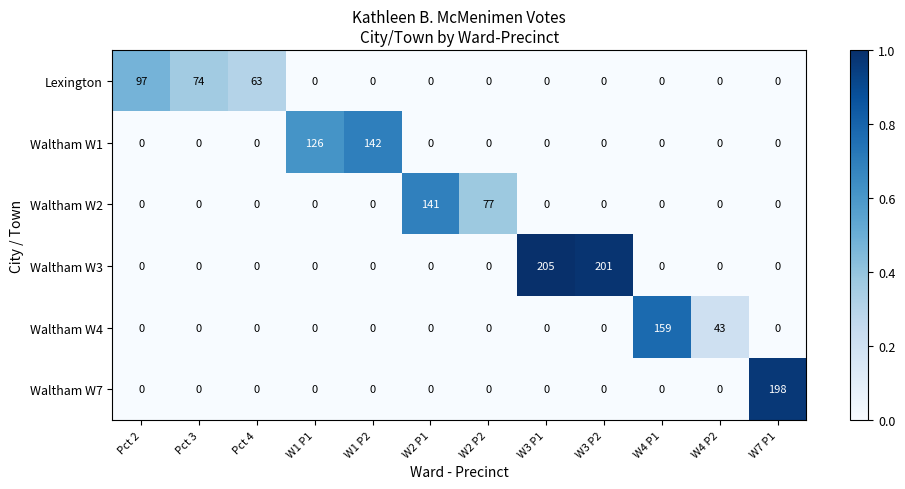

What value does the Waltham W1 series have at W1 P2?

142